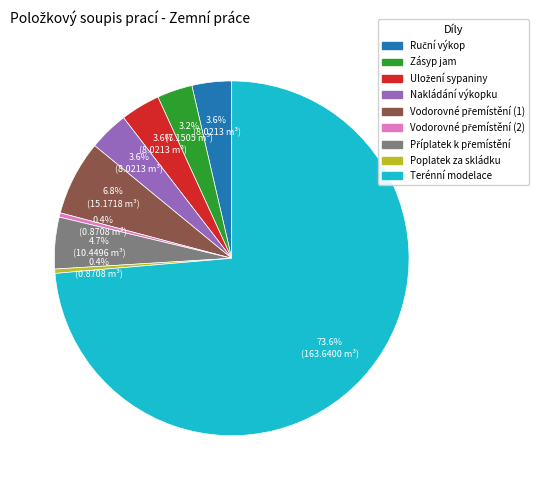

Is there any slice that represents more than half of the pie?

Yes